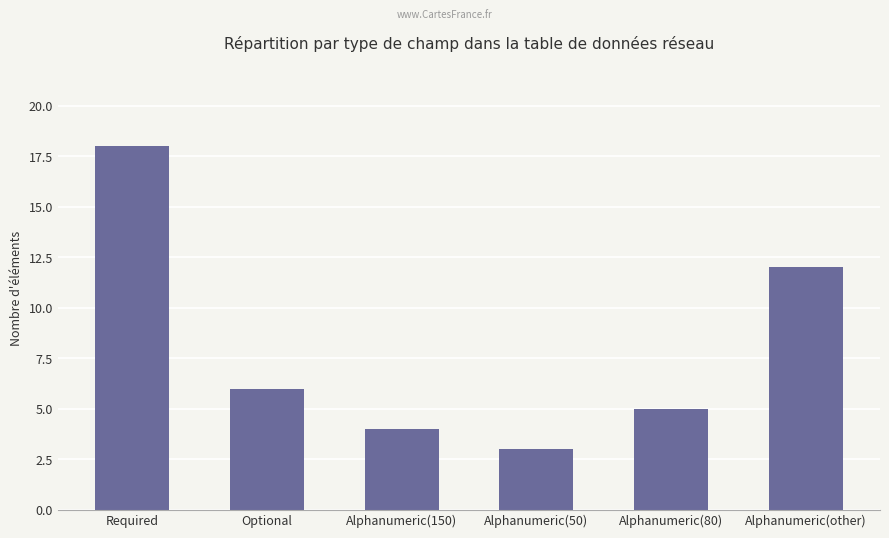

How many categories are shown in the chart?

6